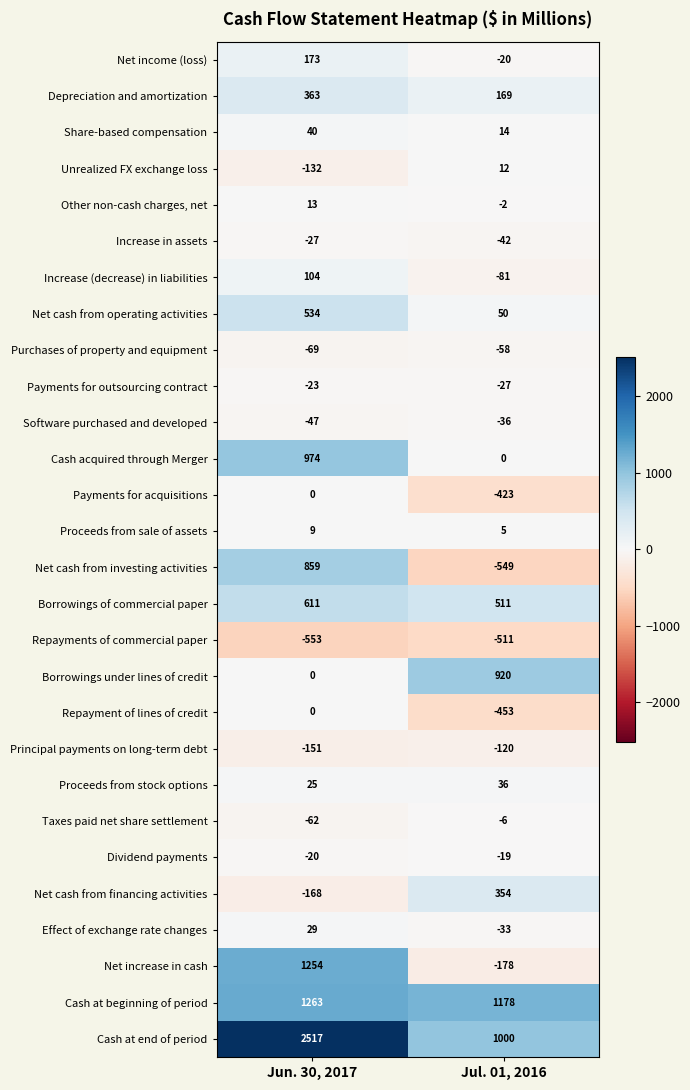

How many data points in Increase (decrease) in liabilities are less than 104?

1